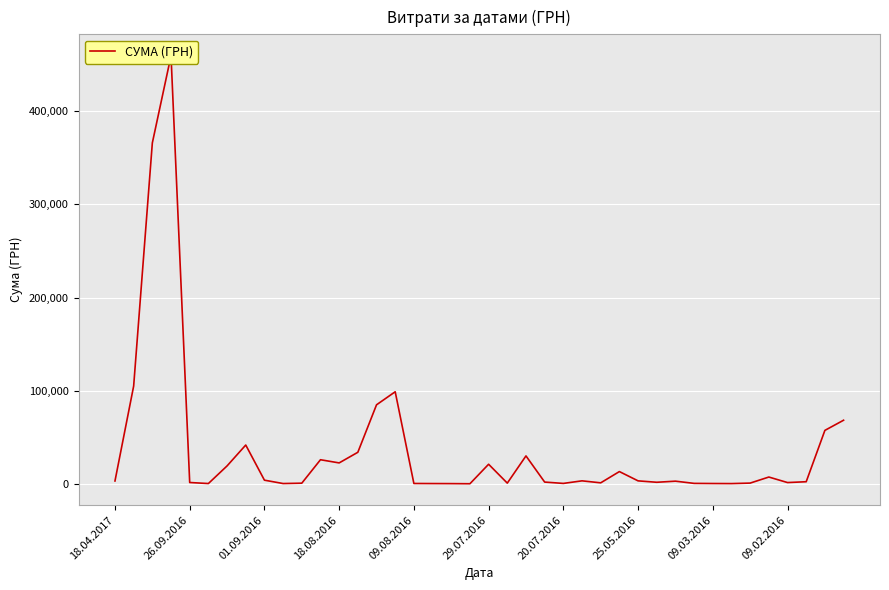

Is this an area chart (filled region under the line)?

No